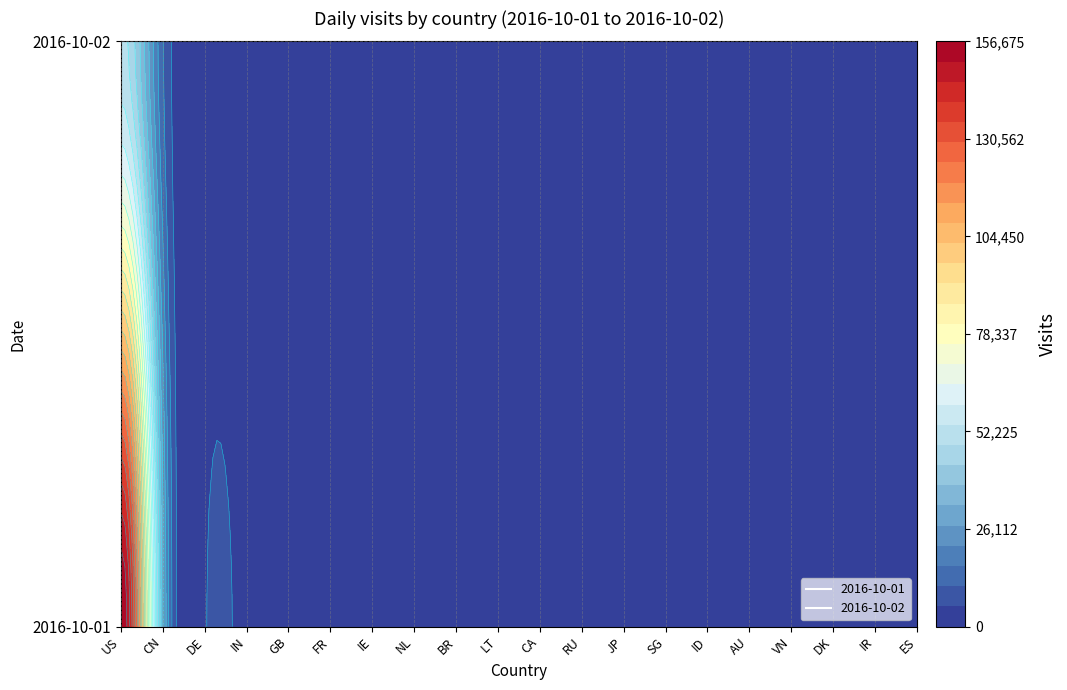

Reading left to right, transcribe all the data shown in this chart.

2016-10-01: 156675	29571	4963	3652	3480	2828	2251	1972	2551	1953	2126	1850	1359	1332	1132	821	868	905	823	859
2016-10-02: 50703	11334	1526	1668	1045	908	1041	904	267	764	388	638	728	416	611	635	580	340	355	190